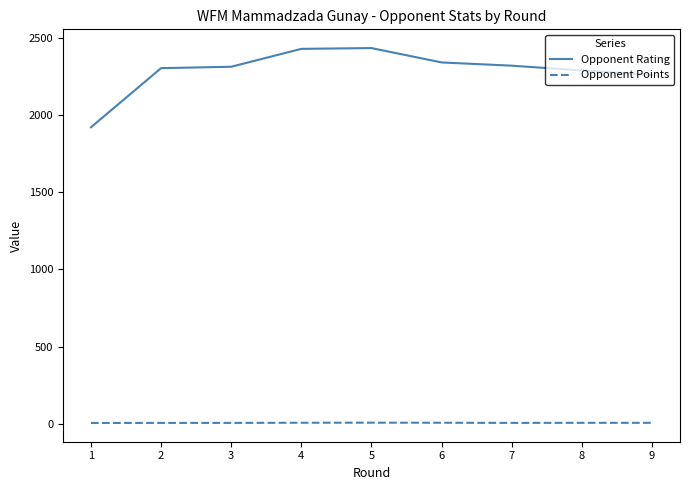

The value of Opponent Rating at 4 is 2428.0. True or false?

True